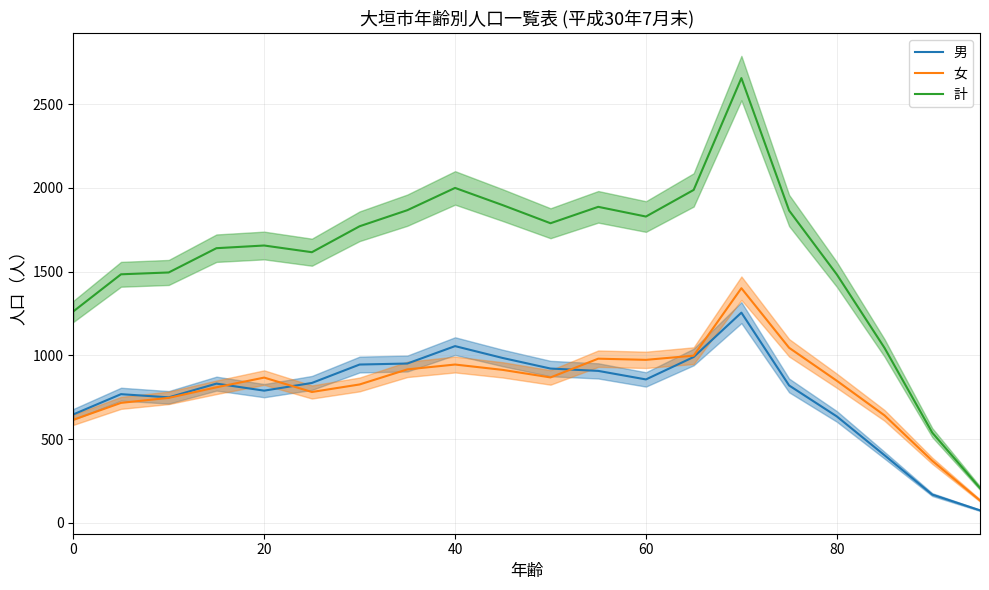

What is the sum of all 男 values?

15583